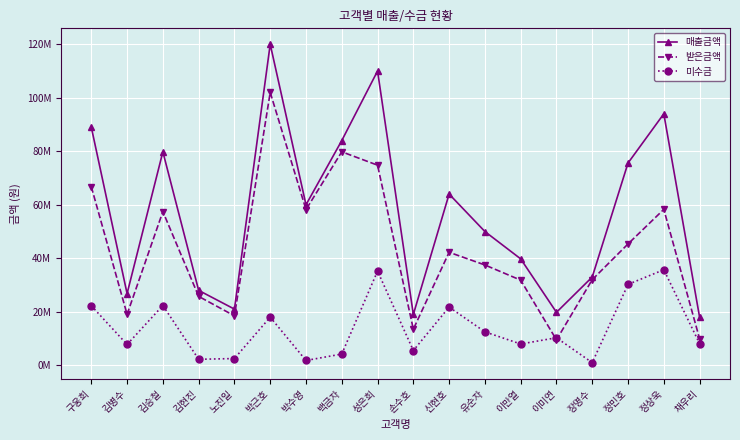

What is the sum of all 미수금 values?

249398000